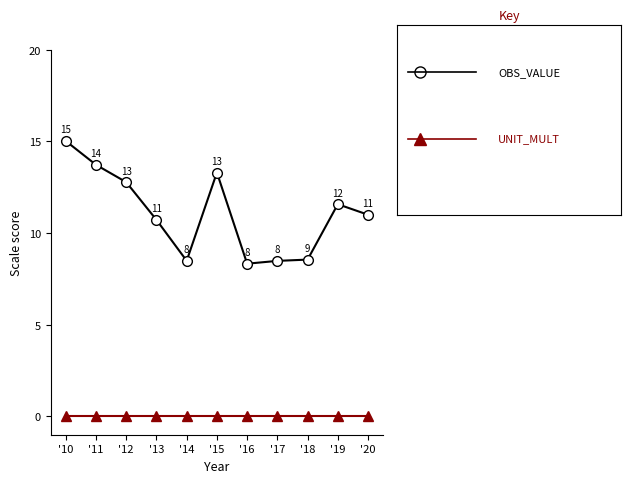

What is the difference between the highest and lowest values at '20?

11.0